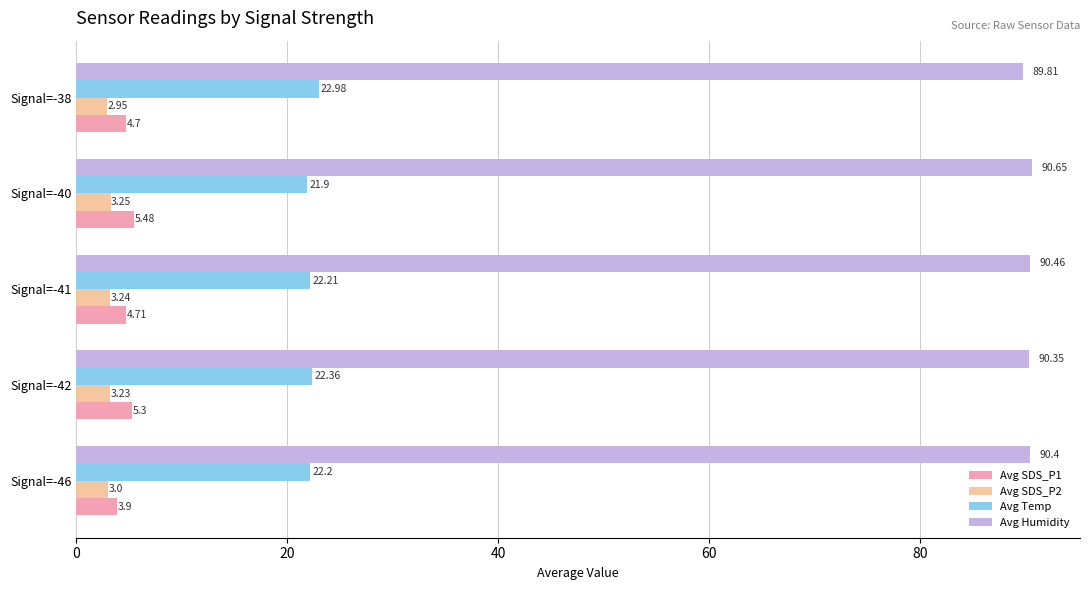

List the series in order of their peak value, lowest first.

Avg SDS_P2, Avg SDS_P1, Avg Temp, Avg Humidity